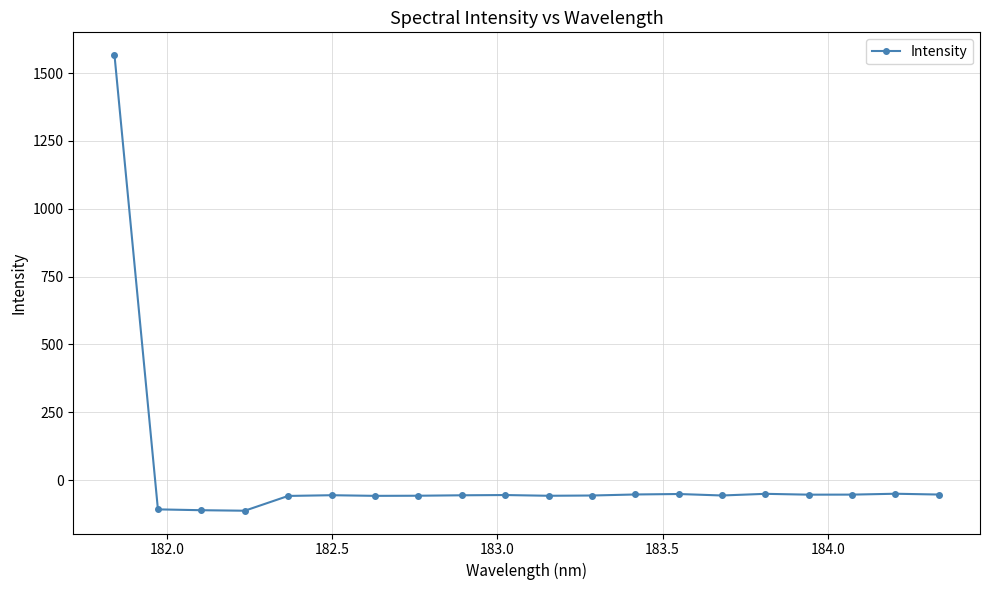

What is the difference between the second highest and second lowest values?

60.7